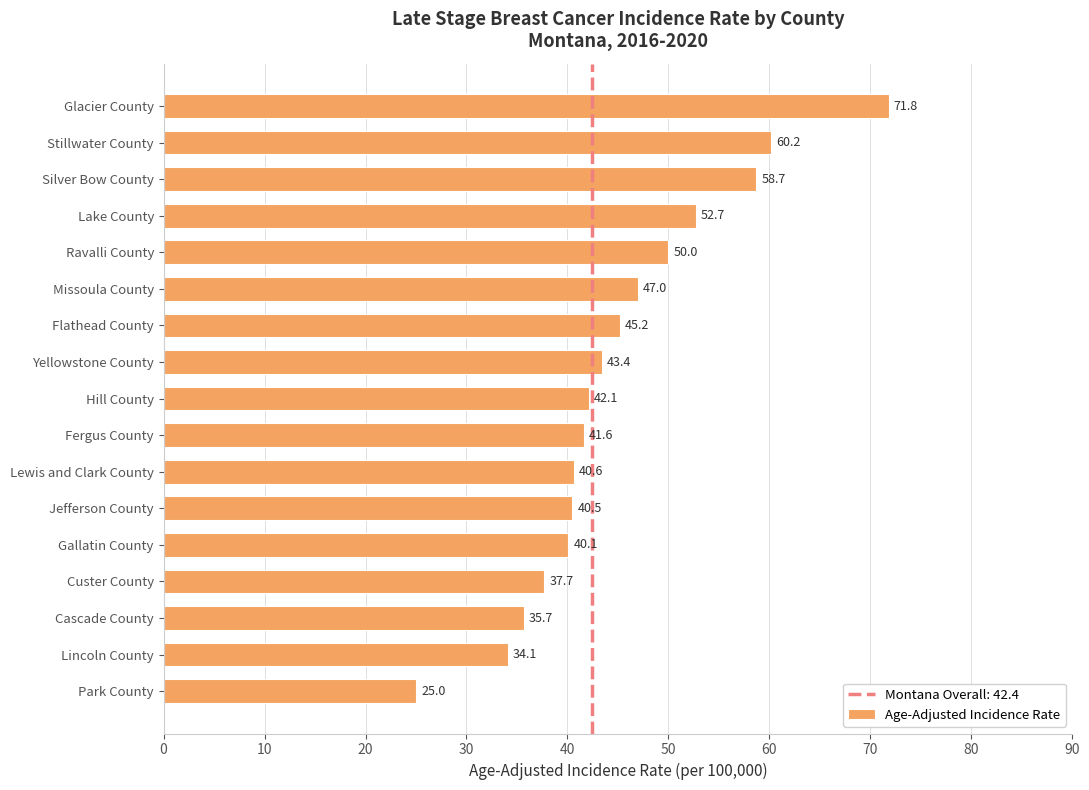

What is the difference between the maximum and second lowest values?

37.7